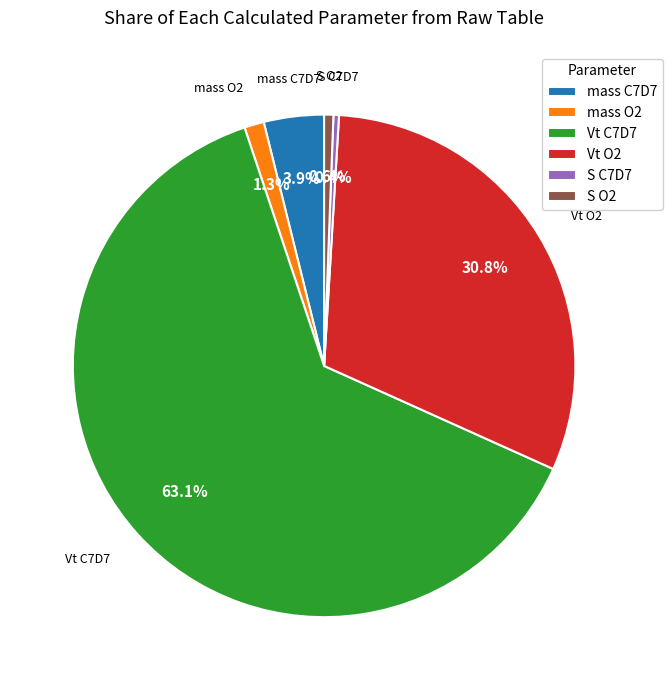

What percentage is NOT represented by Vt O2?

69.2%